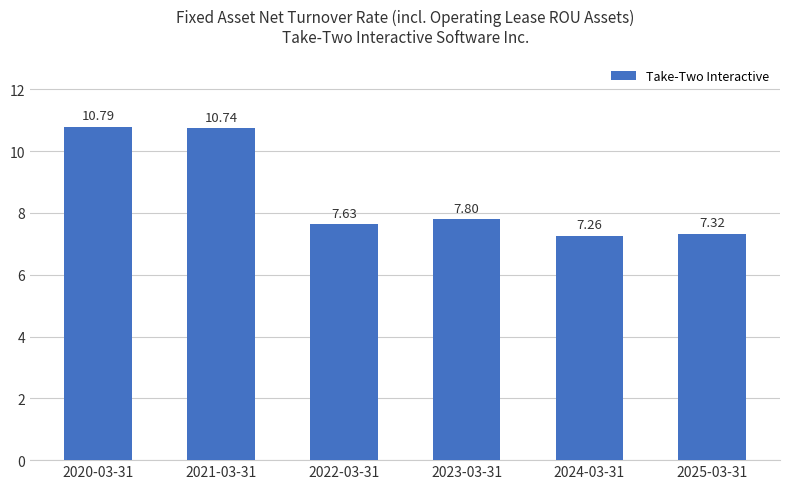

What is the difference between the values at 2022-03-31 and 2024-03-31?

0.4